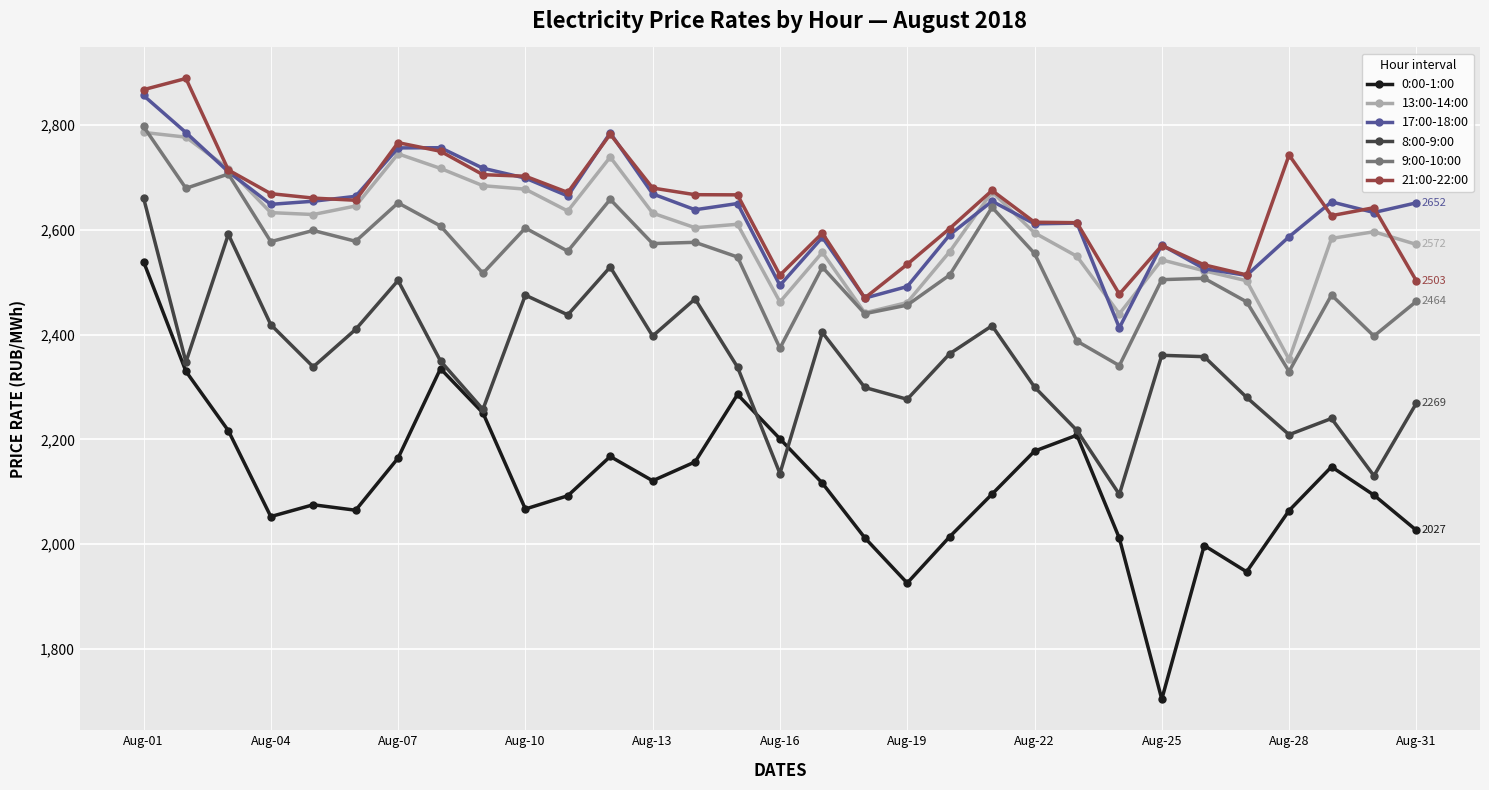

True or false: 8:00-9:00 and 13:00-14:00 intersect in this chart.

False